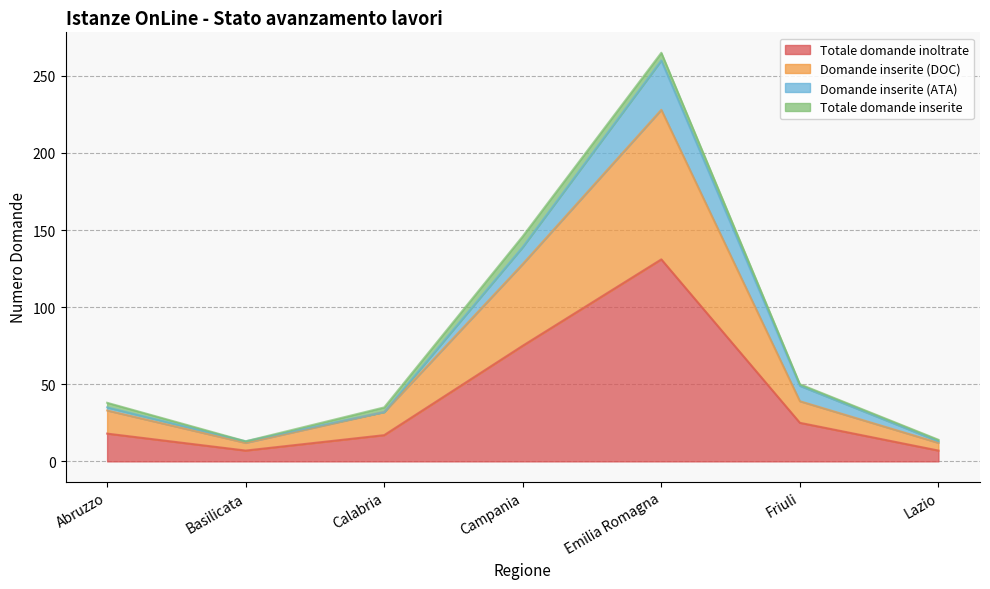

At which category is the sum across all series the highest?

Emilia Romagna